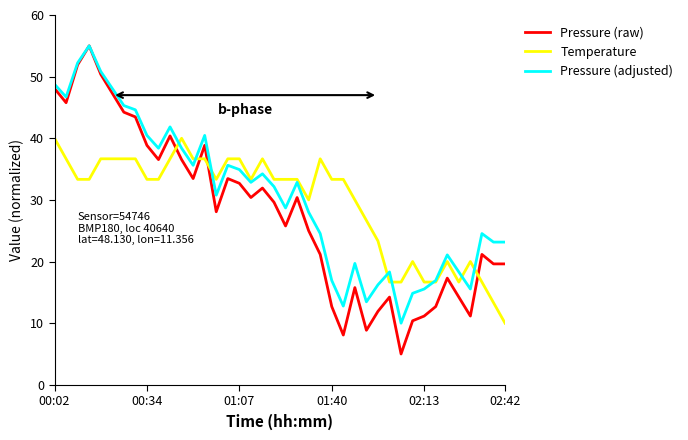

Which series has the largest range (max minus min)?

Pressure (raw)